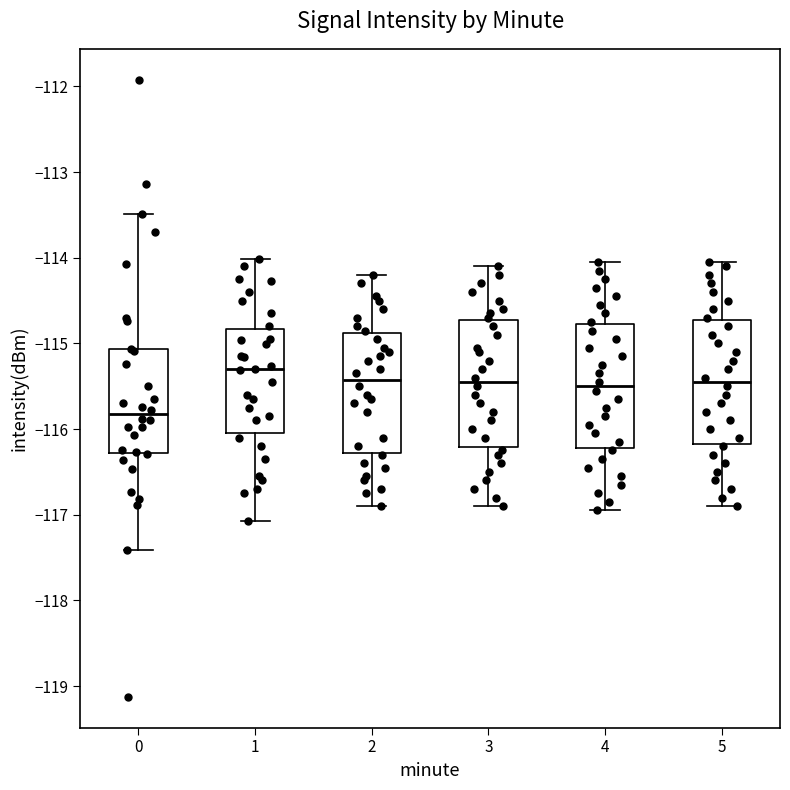

Where does the lower whisker of the box at x = 3 end on the y-axis? The values are not printed on the chart, so give them approximately, as read against the axis.

-116.9